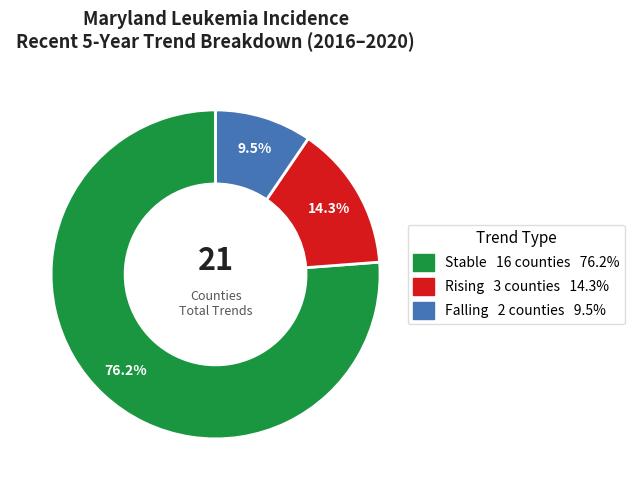

Is there a majority slice in this chart?

Yes